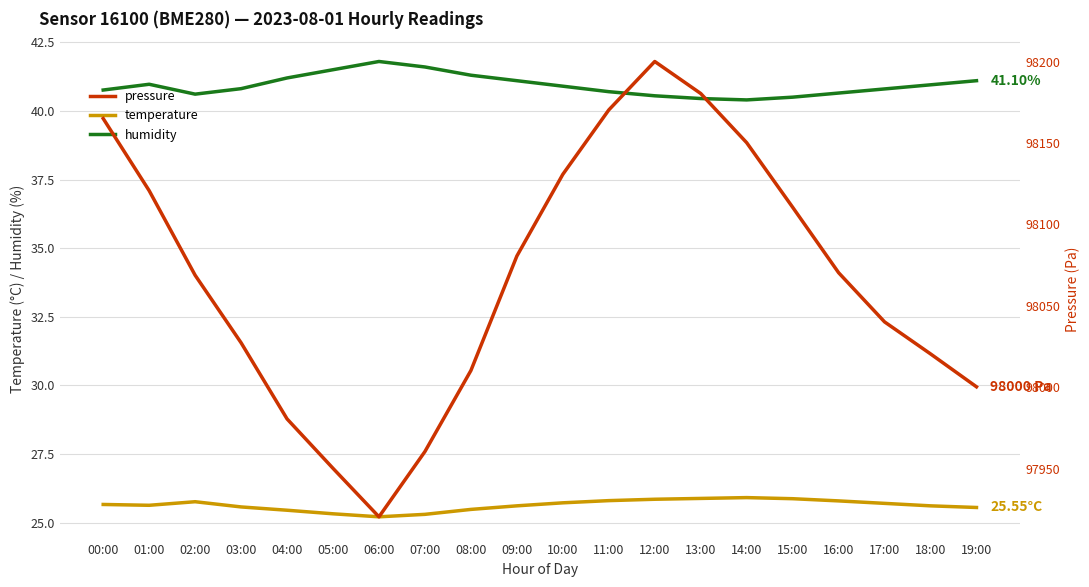

True or false: humidity and temperature intersect in this chart.

False